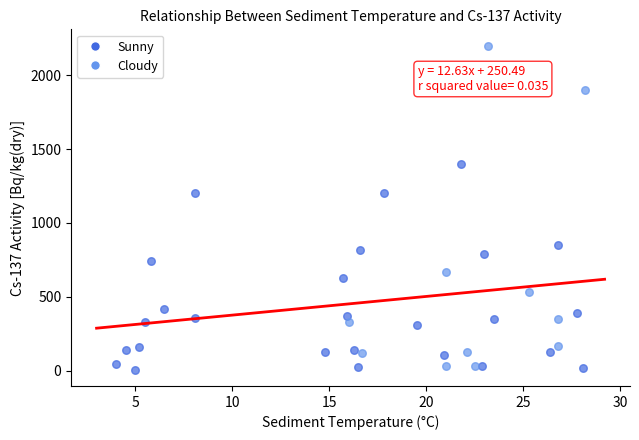

Which series has the widest spread of Y values?

Cloudy